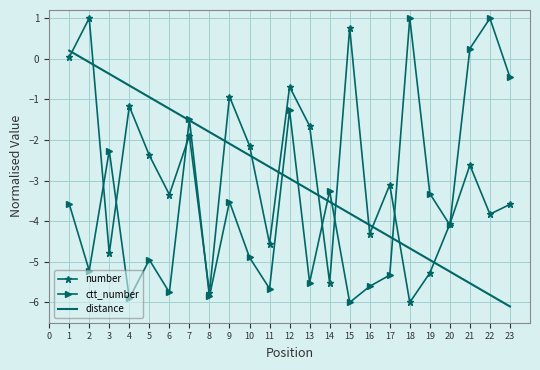

Which series changed the most between 12 and 19?

number